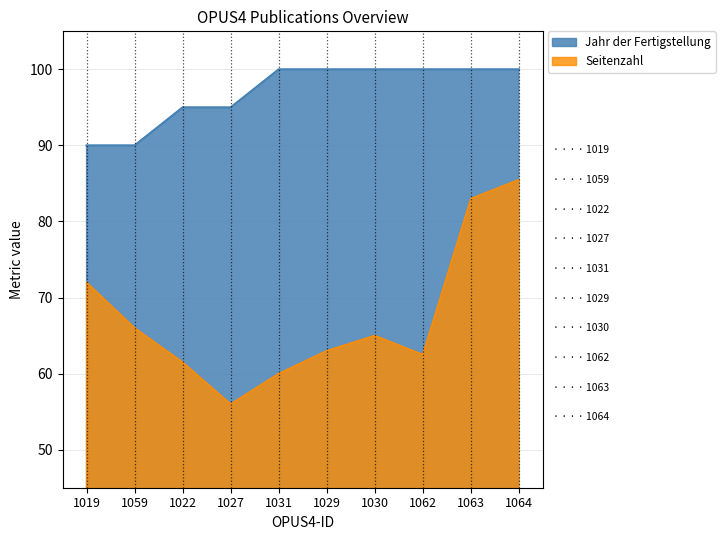

Which has a higher value, 1064 or 1031?

1064